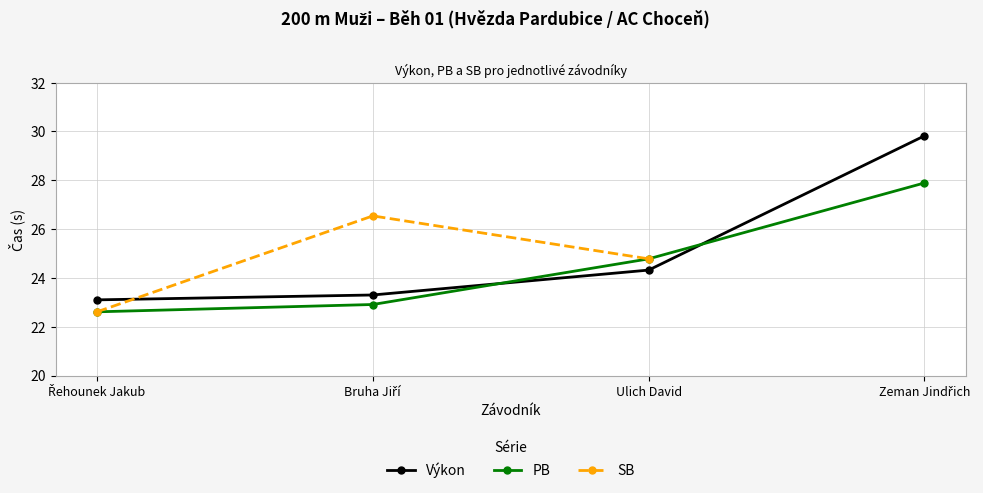

True or false: PB has more than 2 points higher than both neighbors.

False